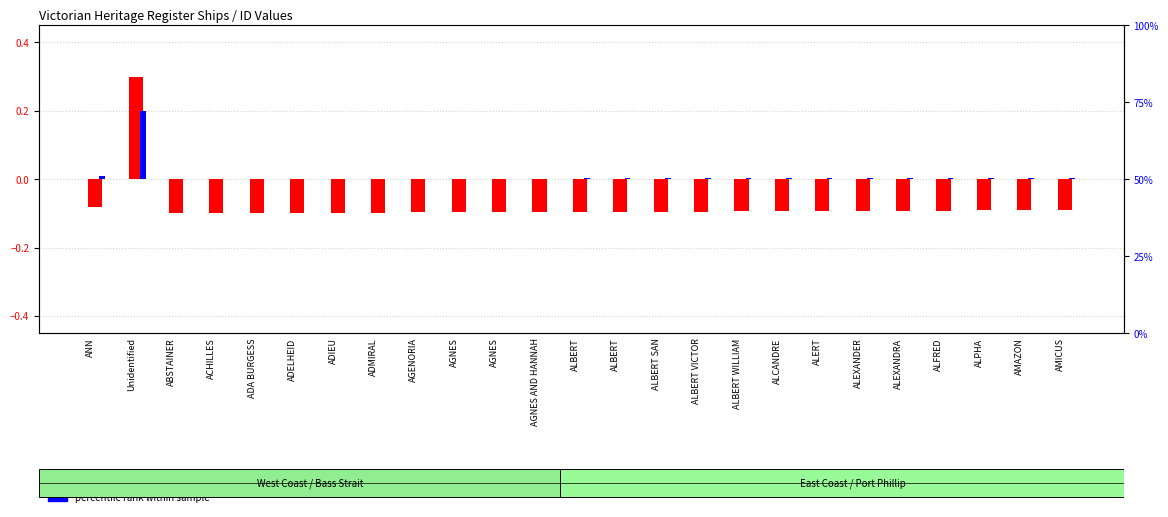

Which series changed the most between ADELHEID and ALPHA?

ID value (normalized)